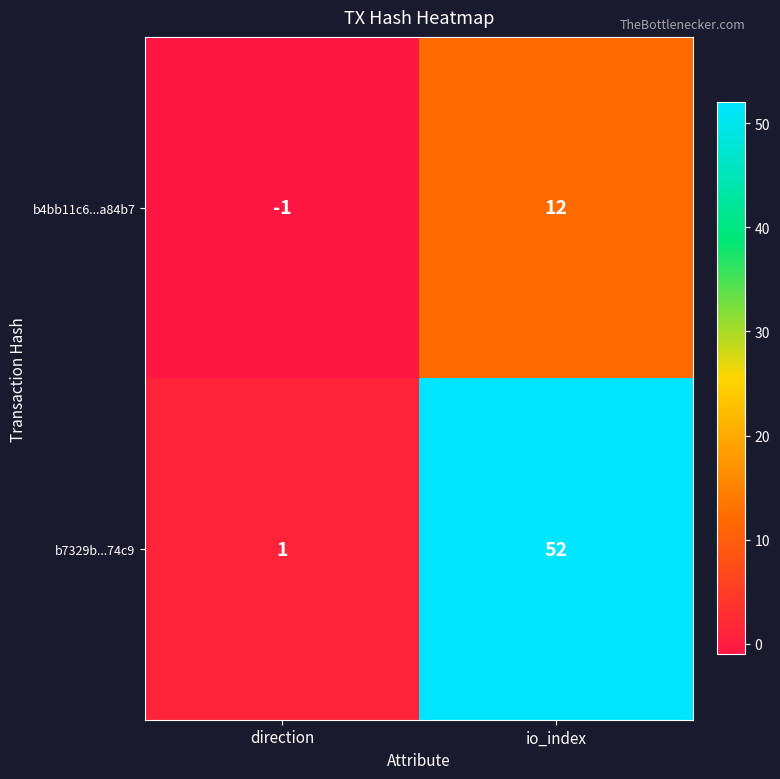

What is the smallest value displayed?

-1